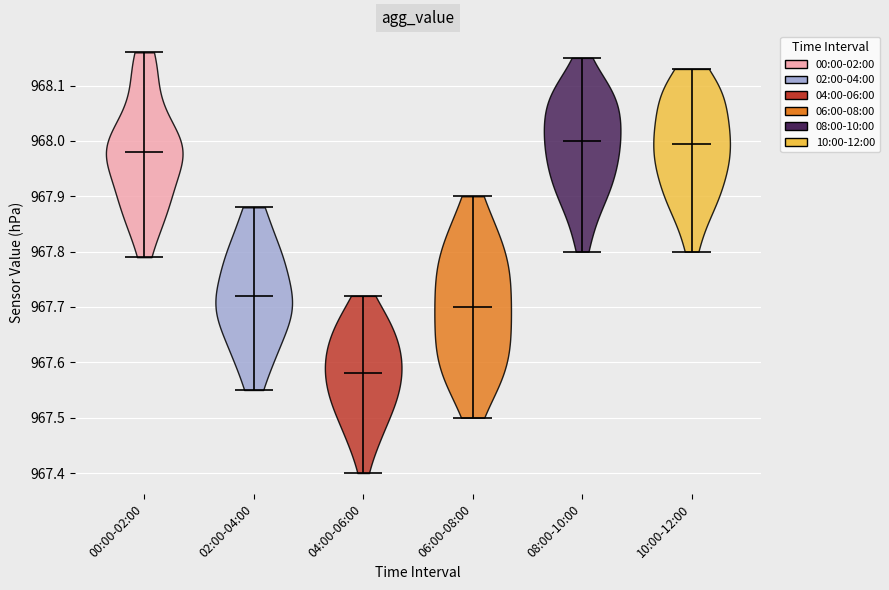

Reading left to right, read every violin against the y-axis: where its median line is, and the lowest and highest points it reaches. The values are not printed on the chart, so give them approximately, as read against the axis.

00:00-02:00: median line 967.98, lowest point 967.79, highest point 968.16
02:00-04:00: median line 967.72, lowest point 967.55, highest point 967.88
04:00-06:00: median line 967.58, lowest point 967.40, highest point 967.72
06:00-08:00: median line 967.70, lowest point 967.50, highest point 967.90
08:00-10:00: median line 968.00, lowest point 967.80, highest point 968.15
10:00-12:00: median line 968.00, lowest point 967.80, highest point 968.13